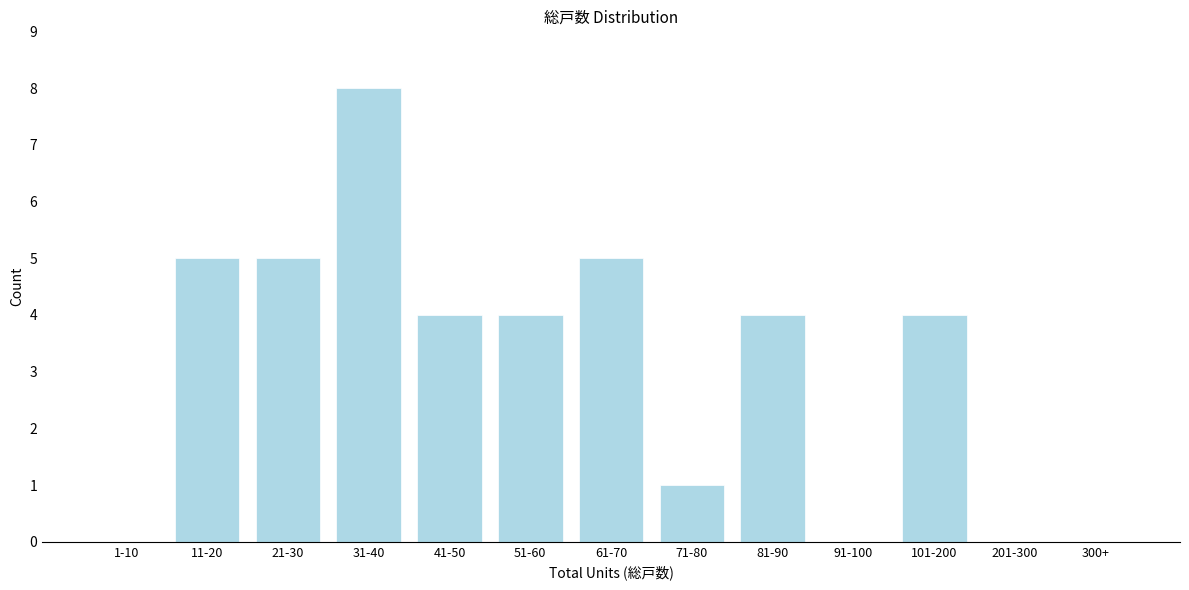

Reading left to right, extract all data points from this chart.

1-10=0	11-20=5	21-30=5	31-40=8	41-50=4	51-60=4	61-70=5	71-80=1	81-90=4	91-100=0	101-200=4	201-300=0	300+=0